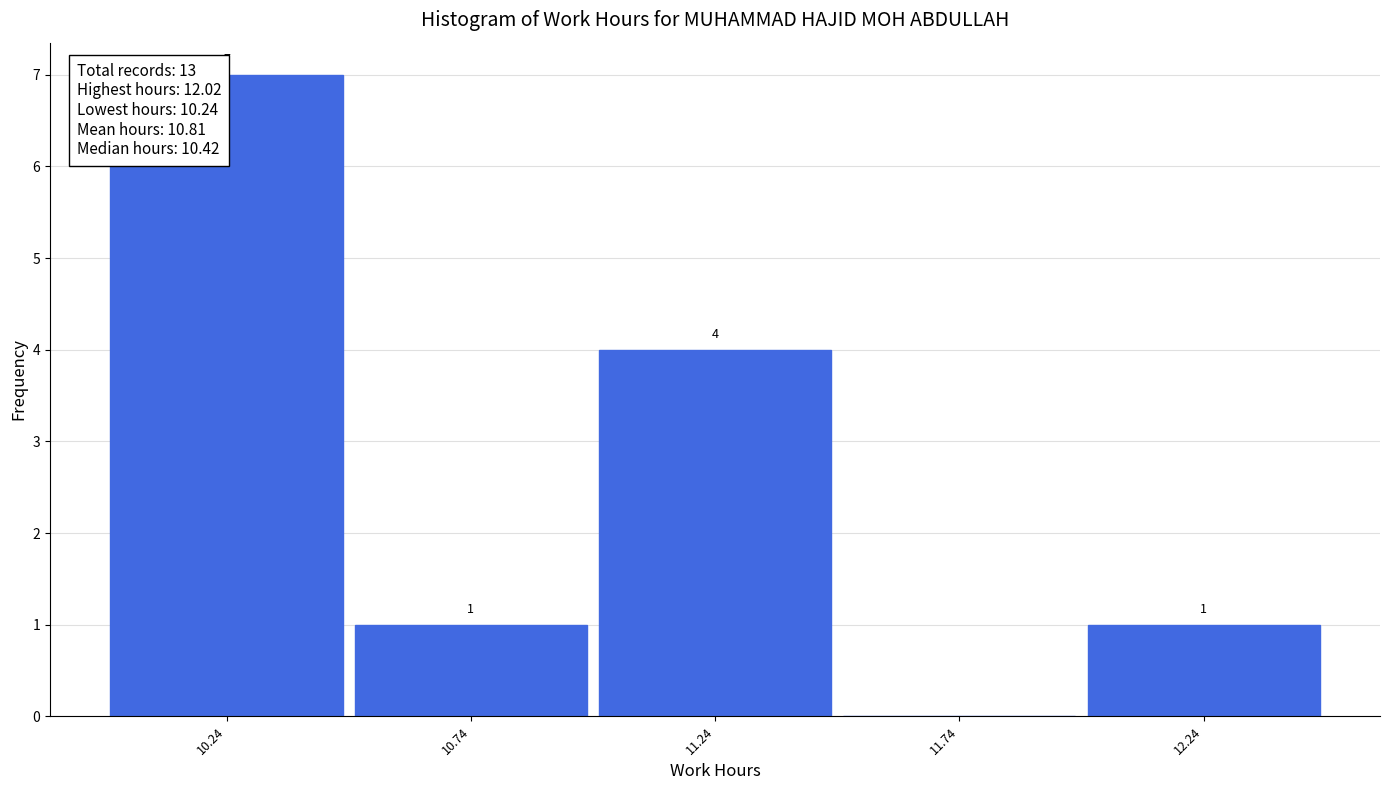

Over which range of the x-axis is the bar tallest?

9.99 to 10.49